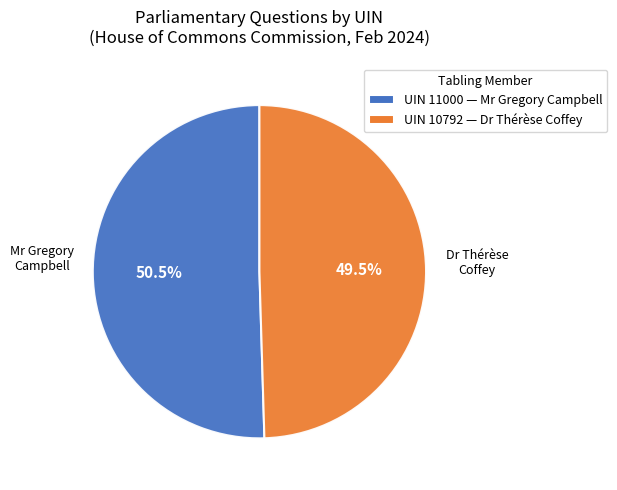

How many slices are in this pie chart?

2